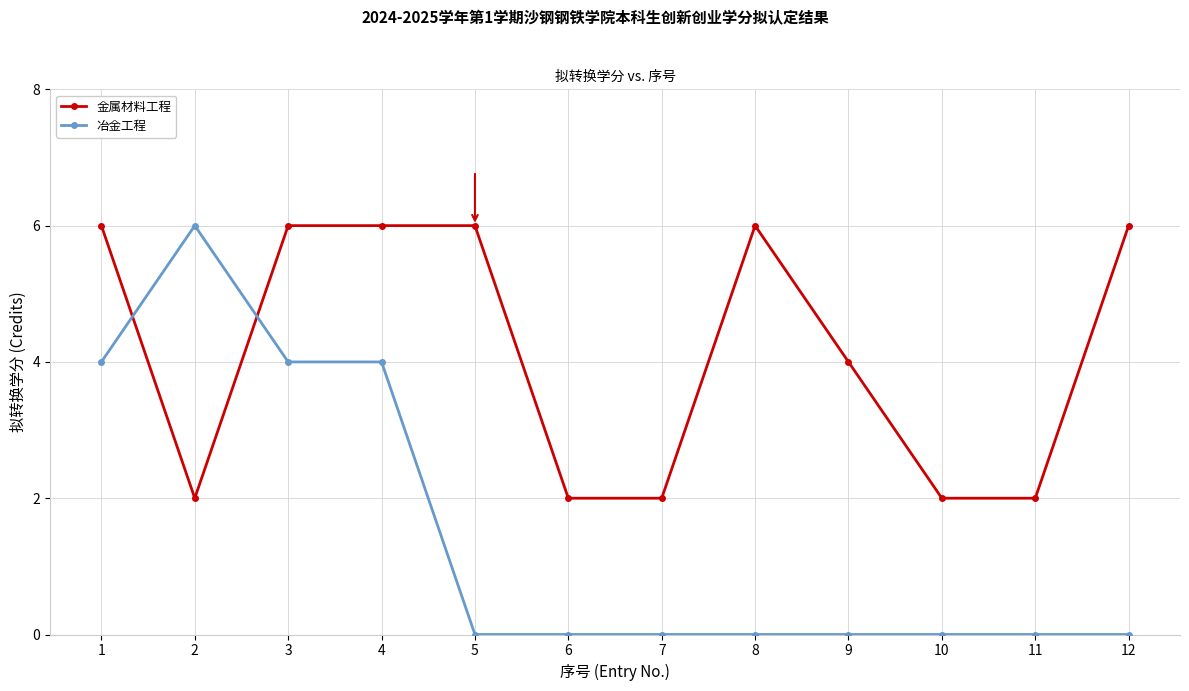

How many intersections are there between 冶金工程 and 金属材料工程?

2